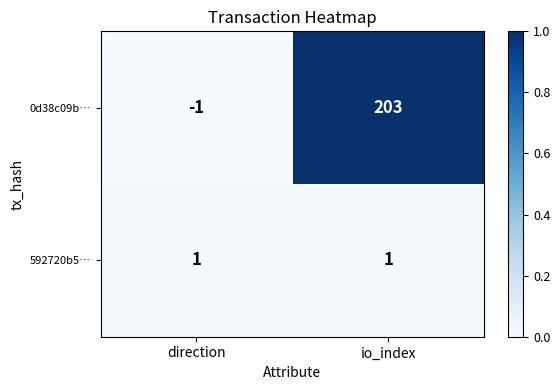

What is the average value of the 0d38c09b… series?

101